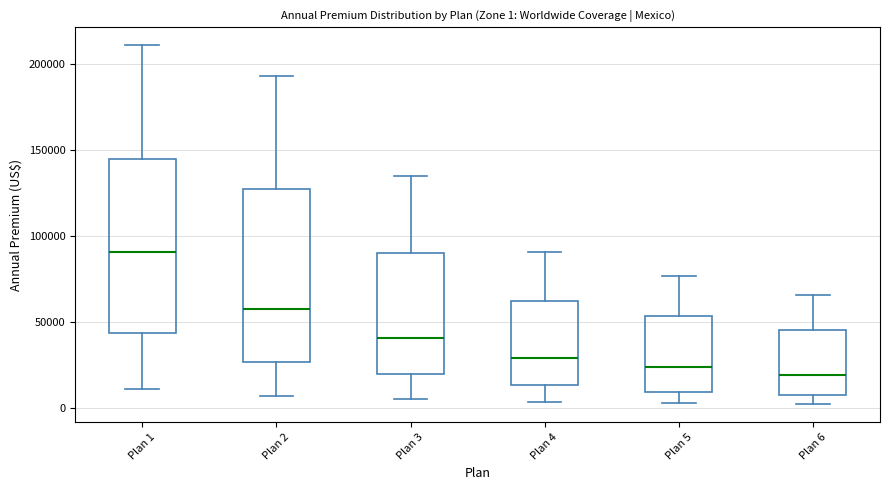

Which box has the highest median line?

Plan 1